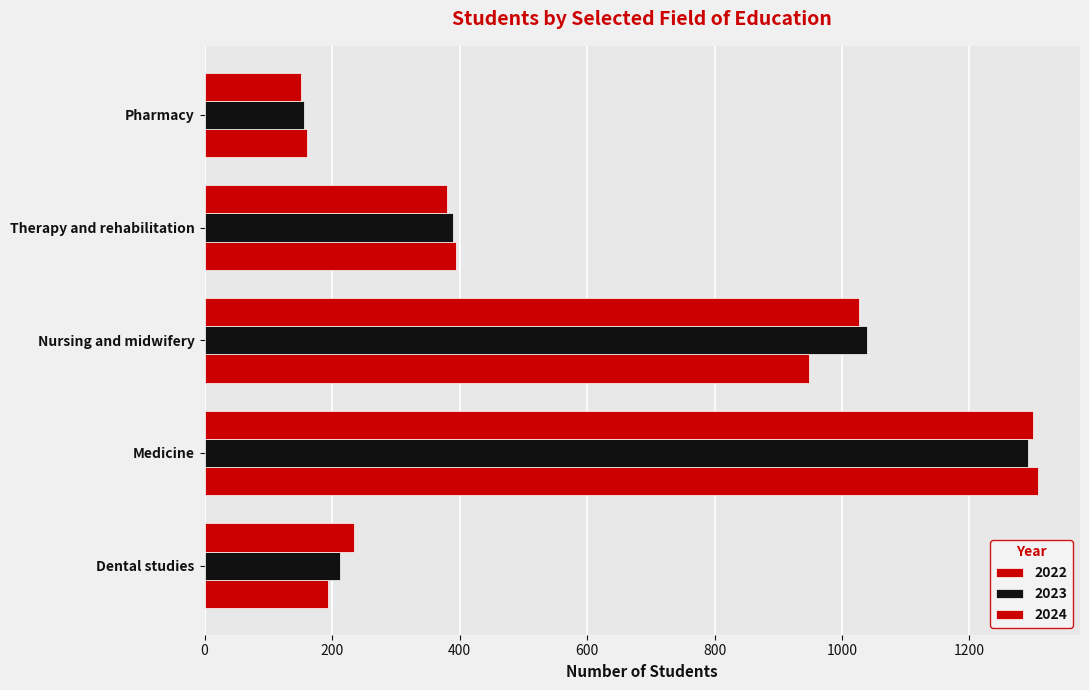

What is the difference between the second highest and minimum values in the 2023 series?

884